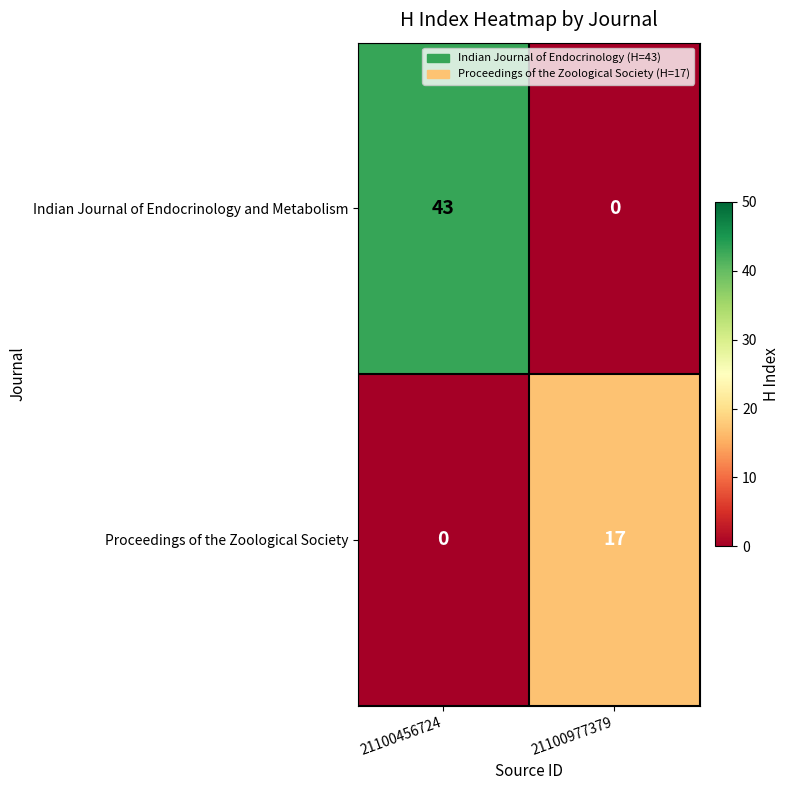

Reading right to left, extract all data points from this chart.

Indian Journal of Endocrinology and Metabolism: 21100977379=0	21100456724=43
Proceedings of the Zoological Society: 21100977379=17	21100456724=0